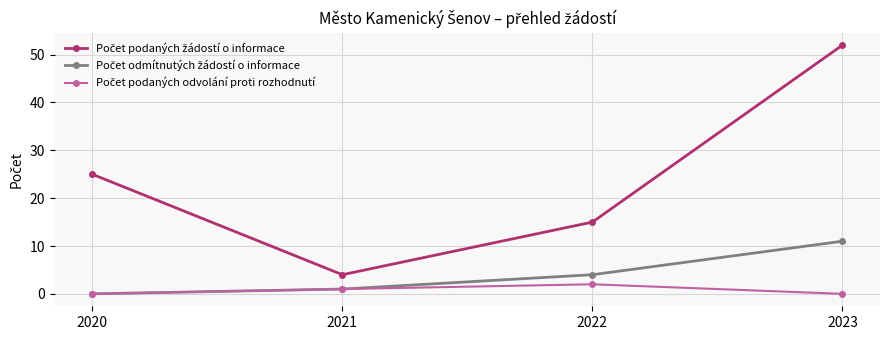

Which category has the highest value across all series?

2023